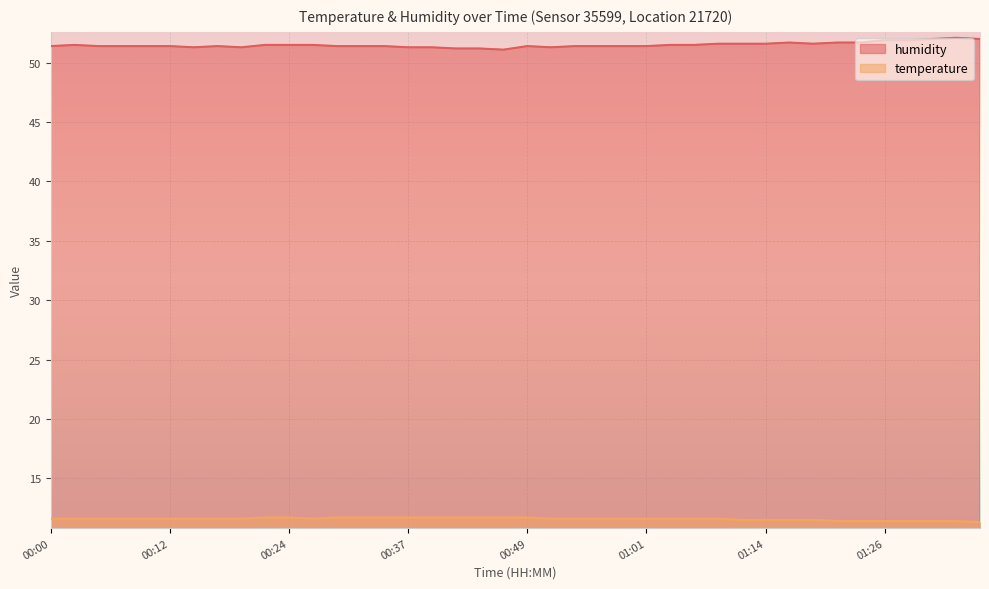

Reading left to right, what are all the values shown in this chart?

temperature: 00:00=11.6	00:02=11.6	00:05=11.6	00:07=11.6	00:10=11.6	00:12=11.6	00:15=11.6	00:17=11.6	00:19=11.6	00:22=11.7	00:24=11.7	00:27=11.6	00:29=11.7	00:32=11.7	00:34=11.7	00:37=11.7	00:39=11.7	00:42=11.7	00:44=11.7	00:47=11.7	00:49=11.7	00:52=11.6	00:54=11.6	00:57=11.6	00:59=11.6	01:01=11.6	01:04=11.6	01:06=11.6	01:09=11.6	01:11=11.5	01:14=11.5	01:17=11.5	01:19=11.5	01:21=11.4	01:24=11.4	01:26=11.4	01:29=11.4	01:31=11.4	01:34=11.4	01:36=11.3
humidity: 00:00=51.4	00:02=51.5	00:05=51.4	00:07=51.4	00:10=51.4	00:12=51.4	00:15=51.3	00:17=51.4	00:19=51.3	00:22=51.5	00:24=51.5	00:27=51.5	00:29=51.4	00:32=51.4	00:34=51.4	00:37=51.3	00:39=51.3	00:42=51.2	00:44=51.2	00:47=51.1	00:49=51.4	00:52=51.3	00:54=51.4	00:57=51.4	00:59=51.4	01:01=51.4	01:04=51.5	01:06=51.5	01:09=51.6	01:11=51.6	01:14=51.6	01:17=51.7	01:19=51.6	01:21=51.7	01:24=51.7	01:26=51.9	01:29=51.9	01:31=52.0	01:34=52.1	01:36=52.0